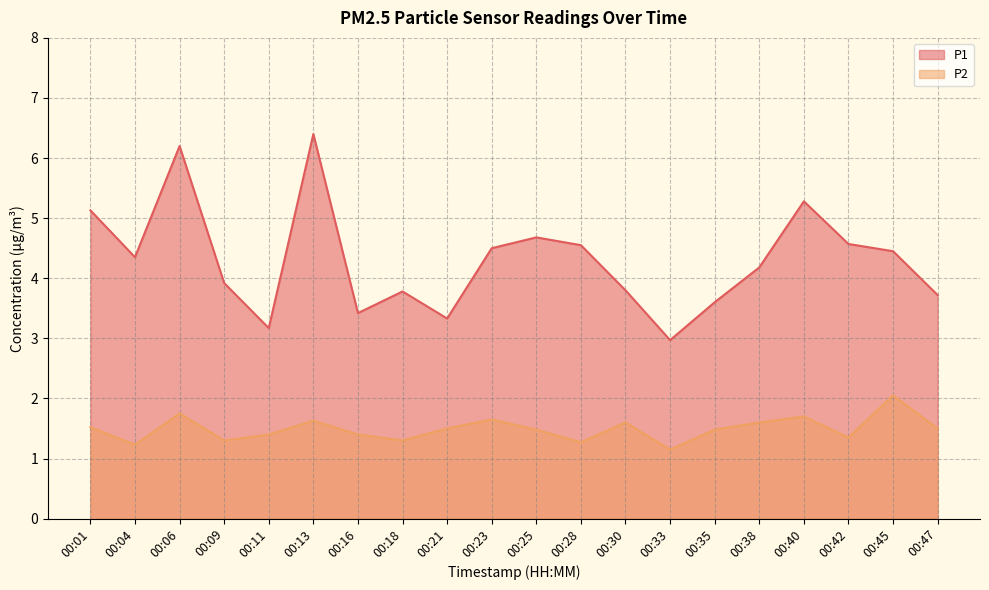

True or false: P2 and P1 intersect in this chart.

False